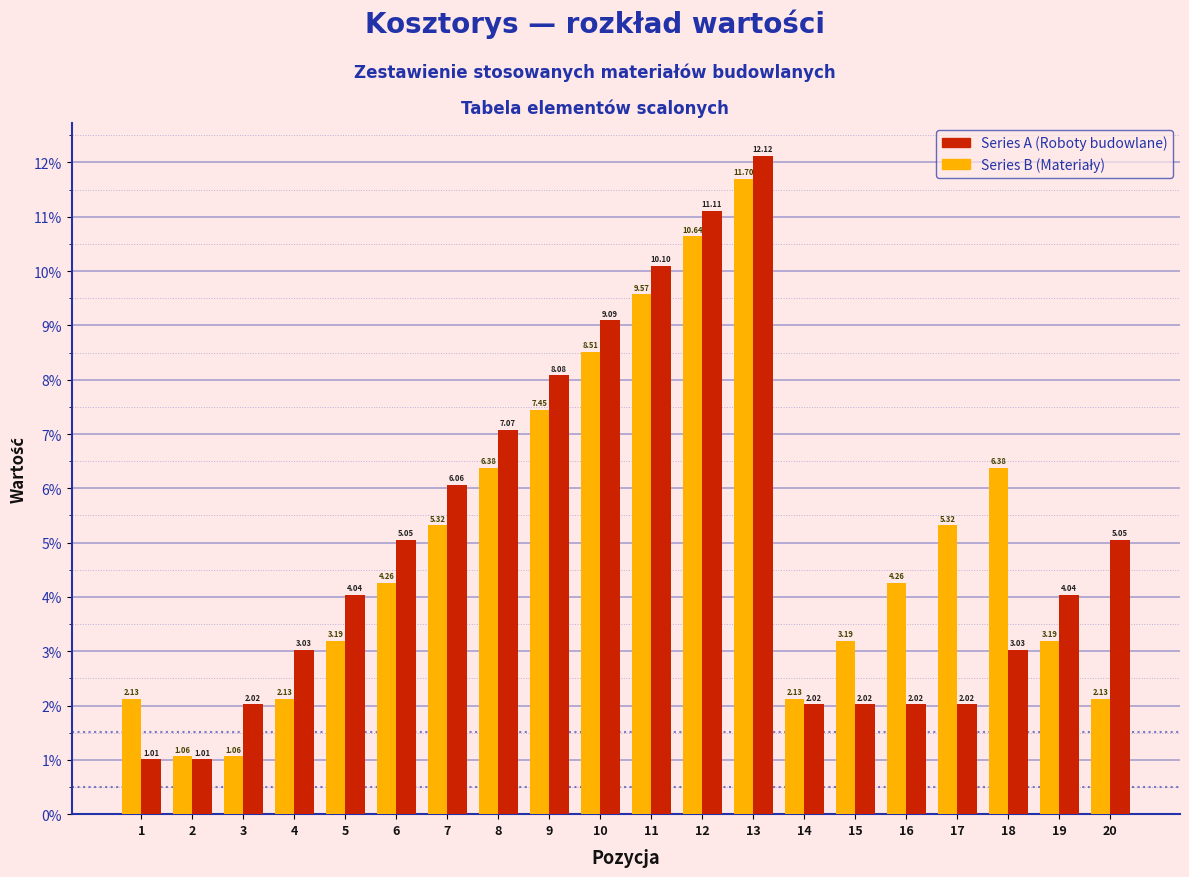

What is the spread (max minus min) of values at 6?

0.8